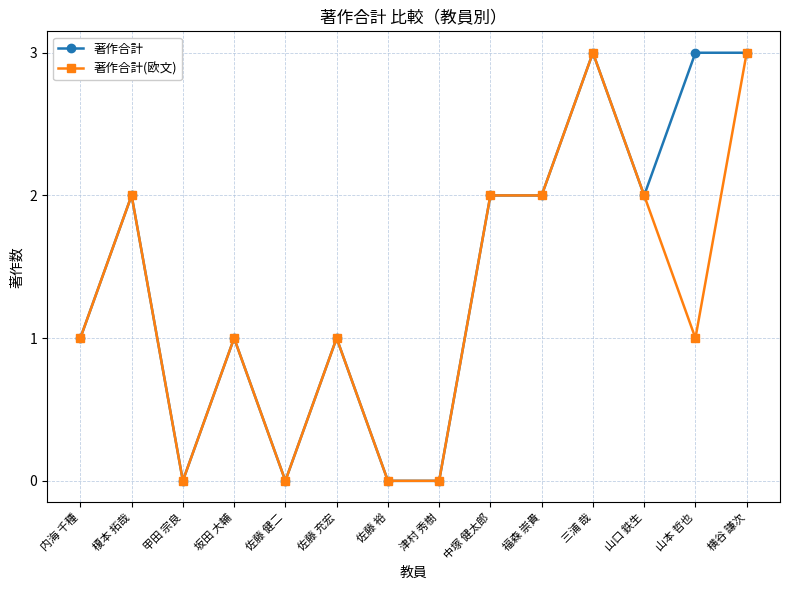

At 山本 哲也, list the series in order from smallest to largest.

著作合計(欧文), 著作合計